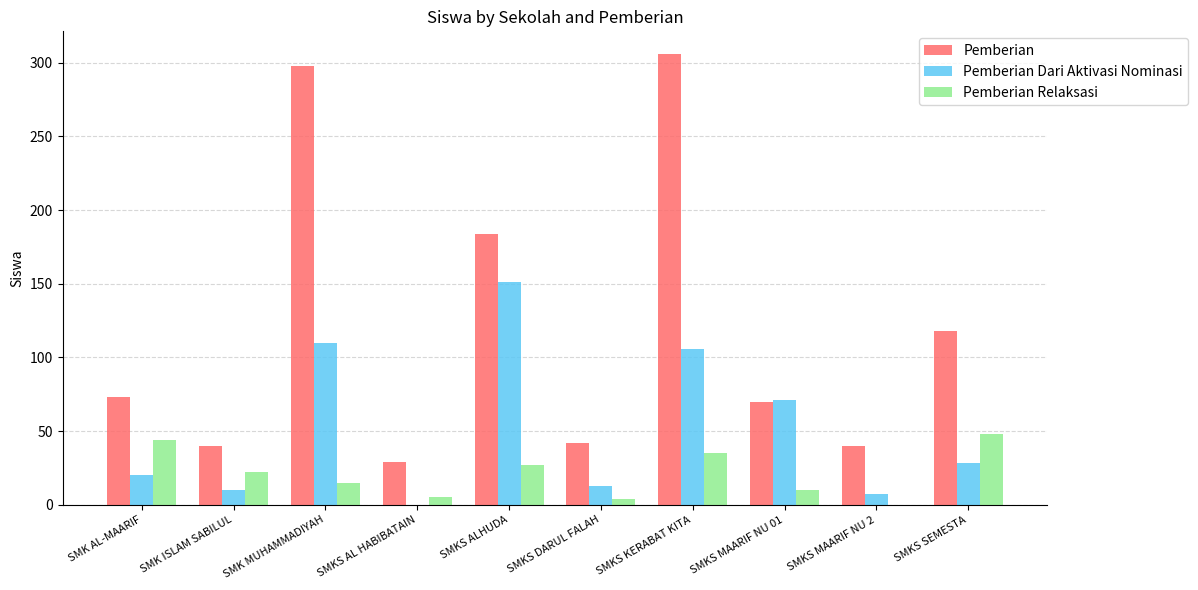

Read the Pemberian Dari Aktivasi Nominasi value at SMK MUHAMMADIYAH.

110